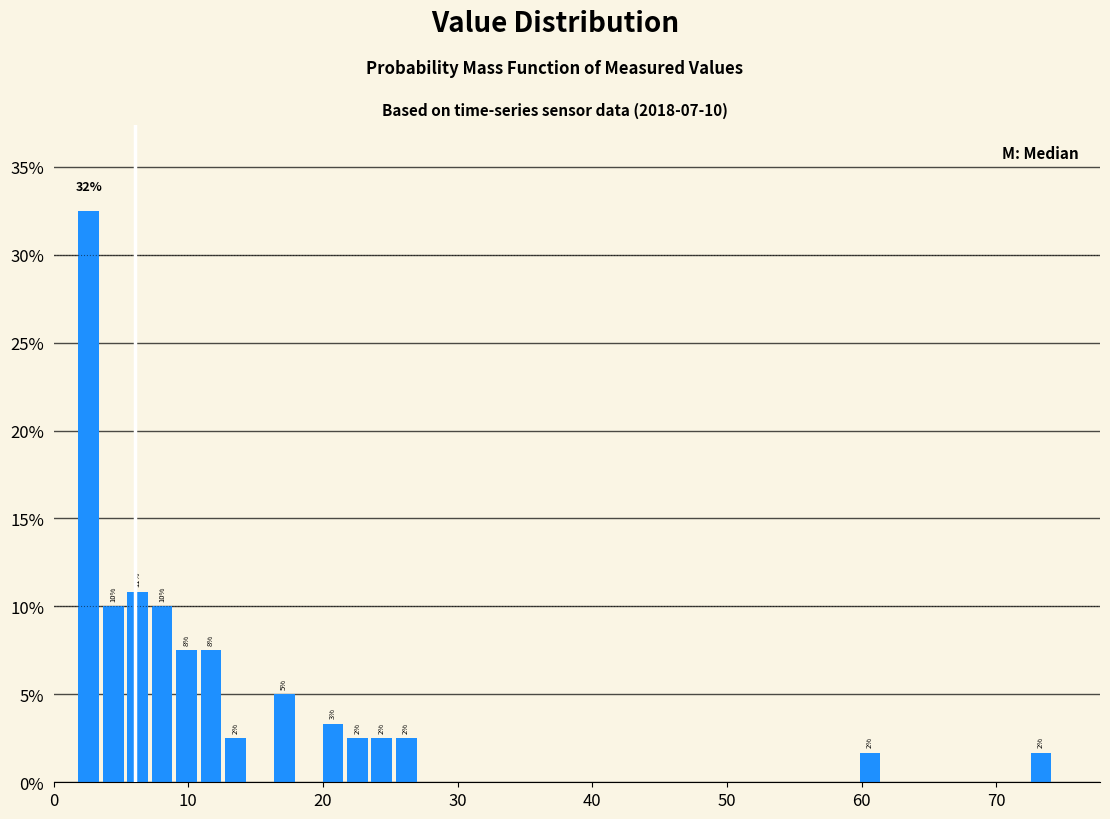

Read against the x-axis, roughly where is the centre of the tallest bar?

3